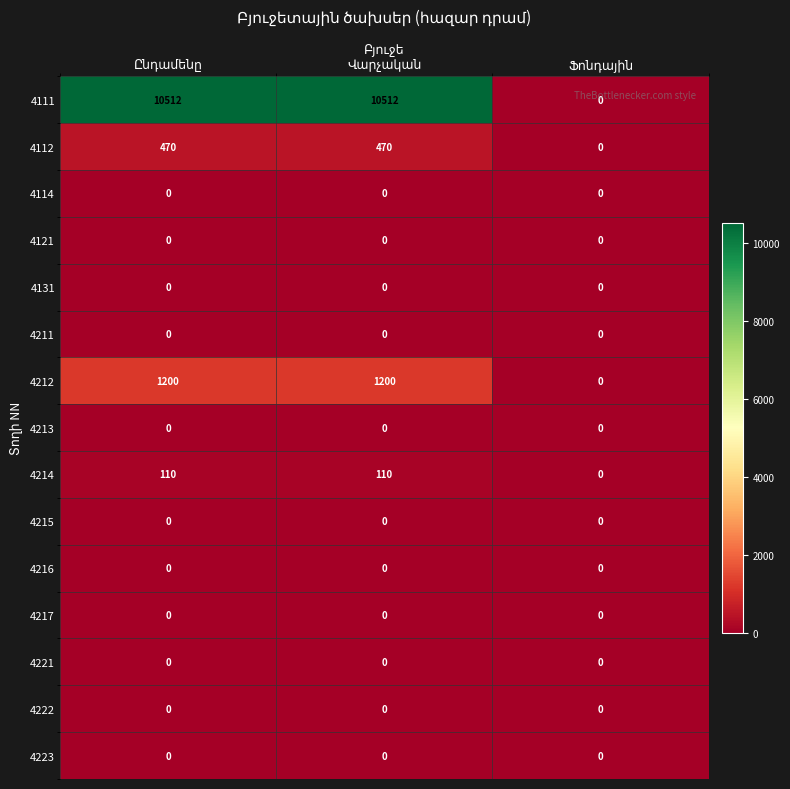

Which series has the largest total across all categories?

4111